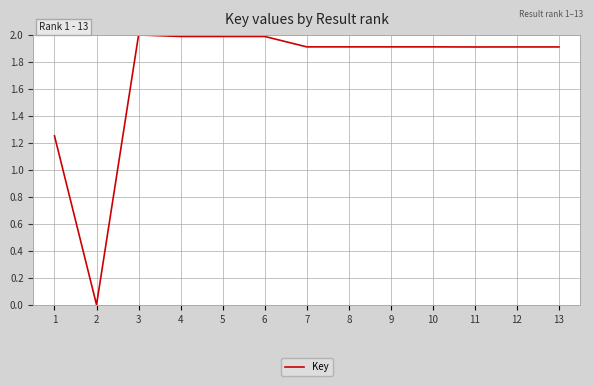

Is it true that the value at 11 is 3.1?

False